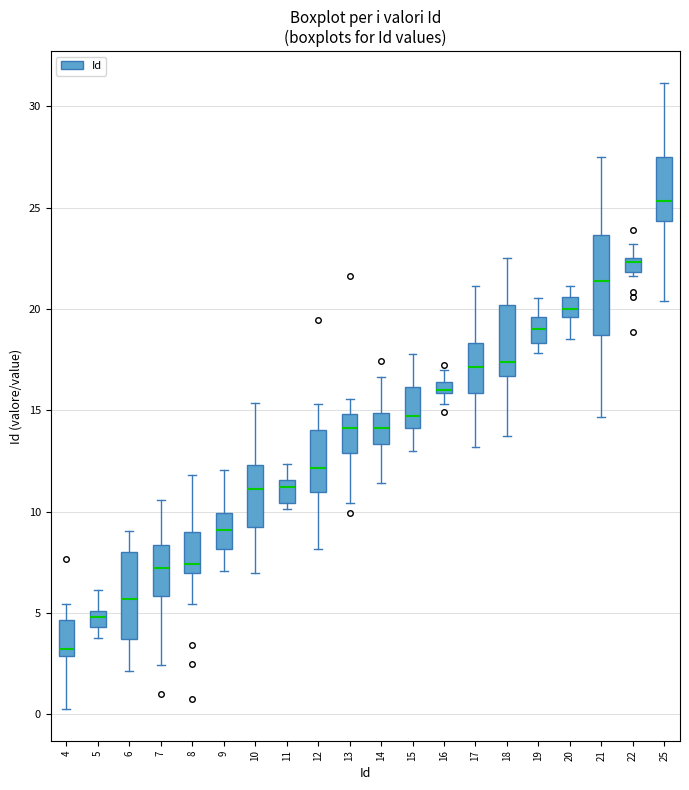

Which box has the lowest median line?

4